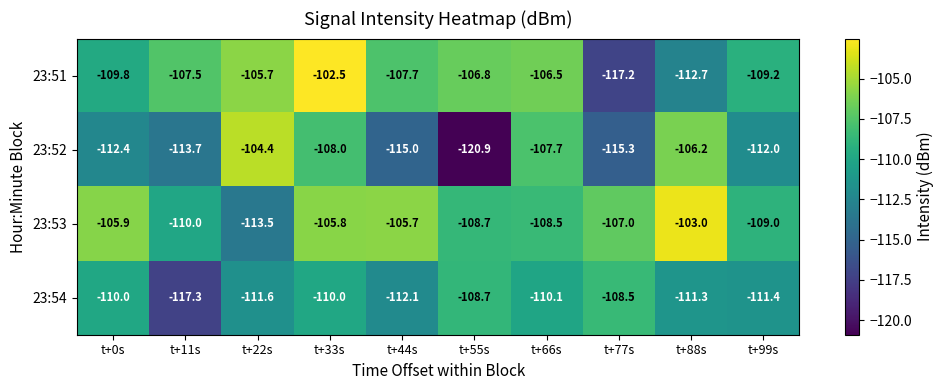

At how many categories does at least one series exceed -119?

10